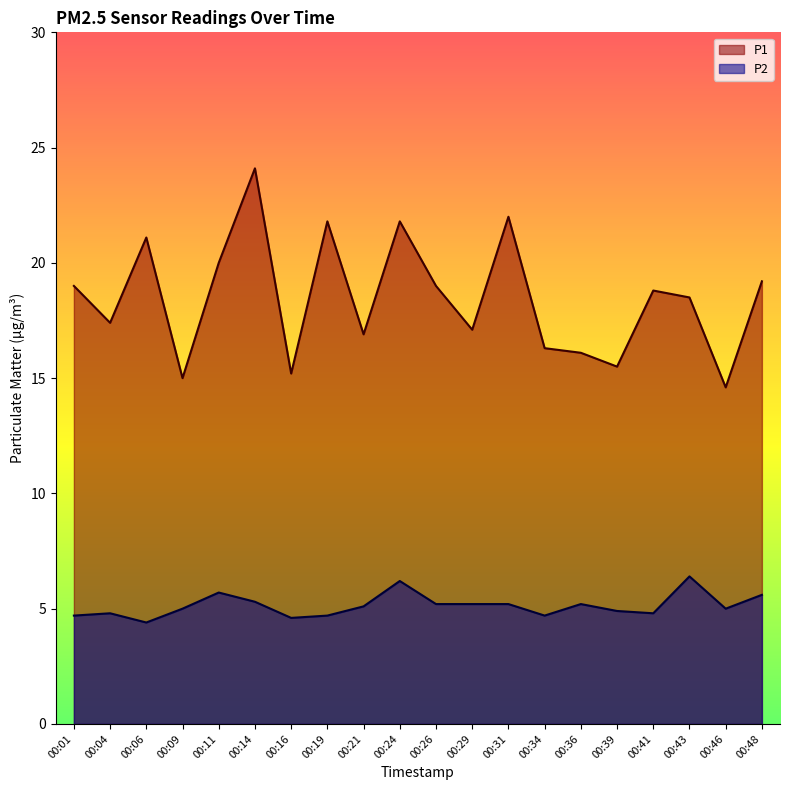

What value does the P2 series have at 00:41?

4.8